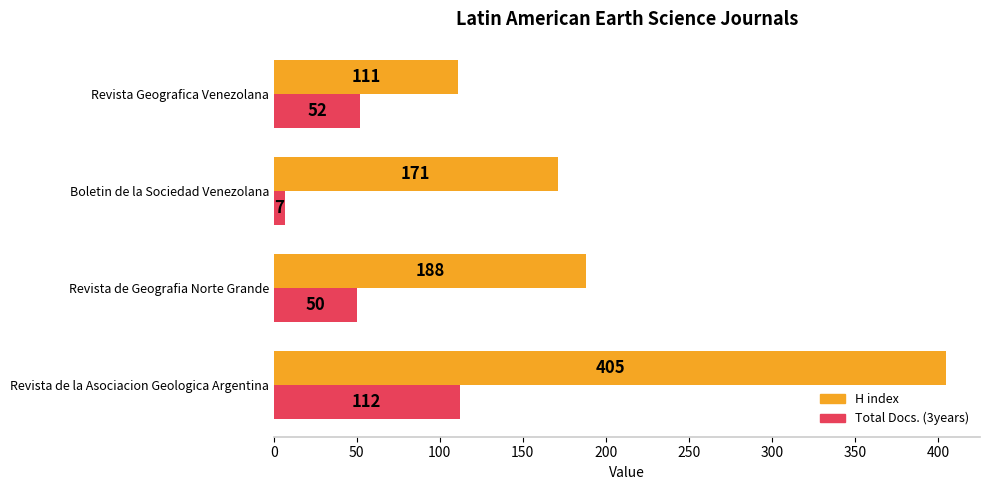

What is the minimum value for H index?

111